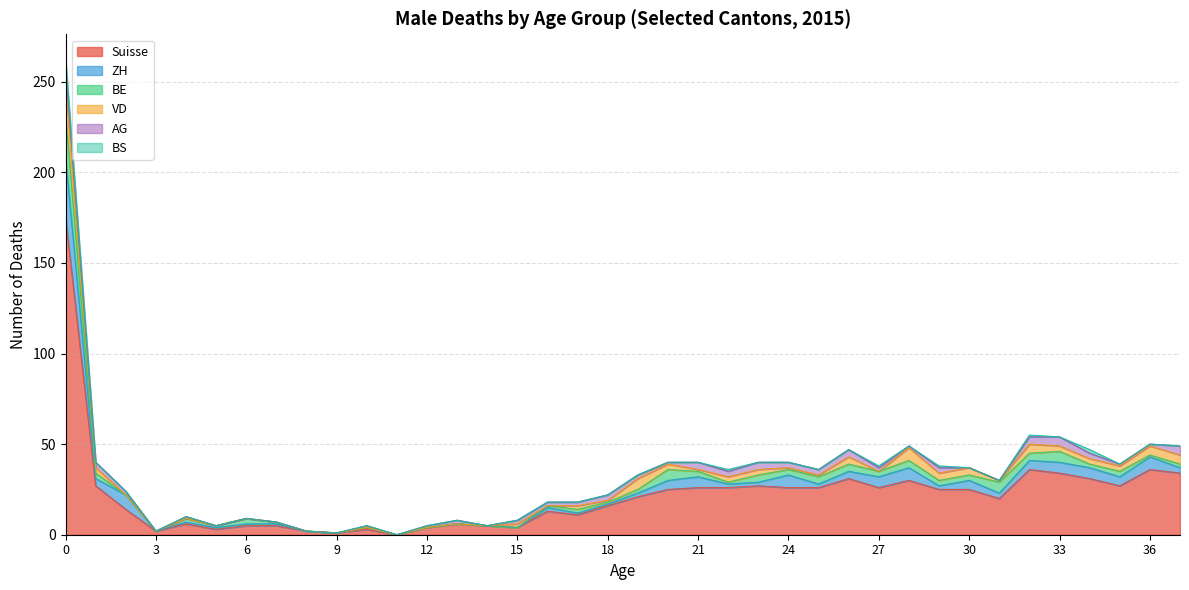

At which label is AG closest to 5?

33